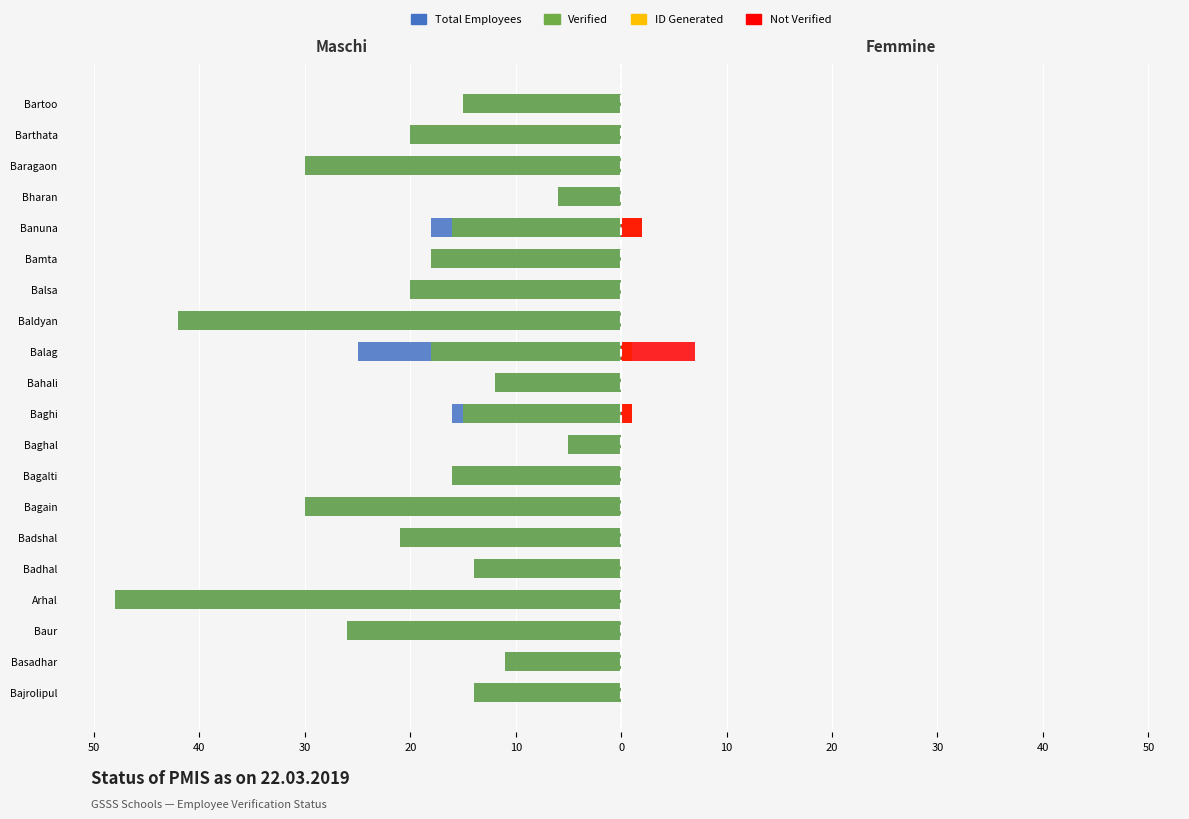

Reading right to left, transcribe all the data shown in this chart.

Total Employees (Maschi): -15	-20	-30	-6	-18	-18	-20	-42	-25	-12	-16	-5	-16	-30	-21	-14	-48	-26	-11	-14
Verified (Maschi): -15	-20	-30	-6	-16	-18	-20	-42	-18	-12	-15	-5	-16	-30	-21	-14	-48	-26	-11	-14
ID Generated (Femmine): 0	0	0	0	2	0	0	0	1	0	1	0	0	0	0	0	0	0	0	0
Not Verified (Femmine): 0	0	0	0	2	0	0	0	7	0	1	0	0	0	0	0	0	0	0	0